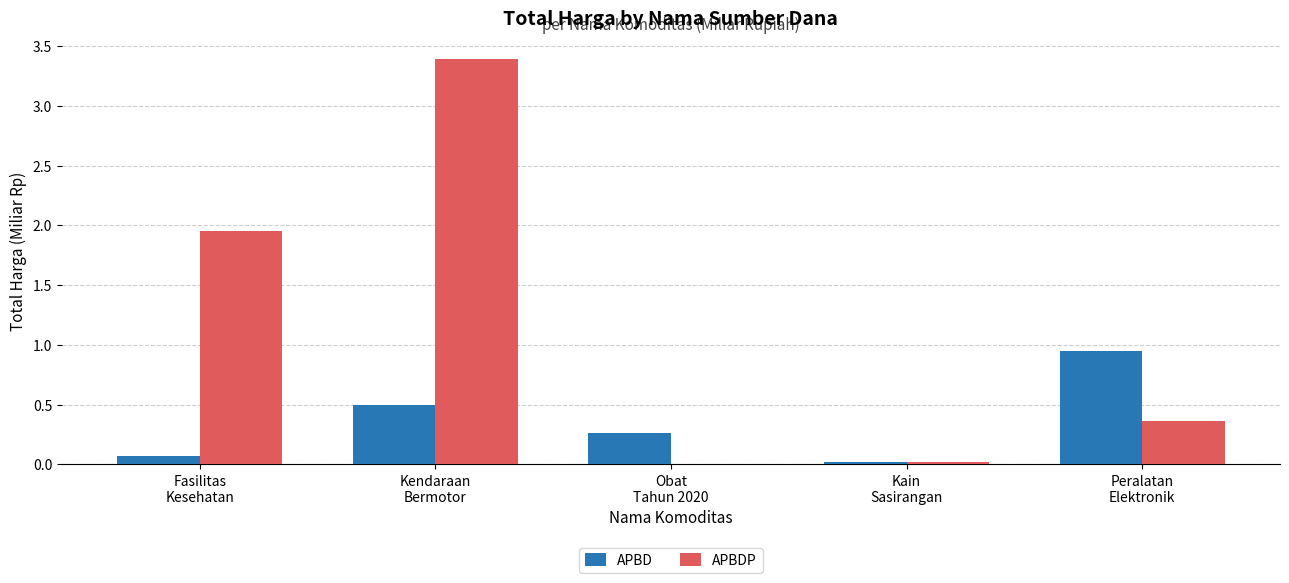

What is the spread (max minus min) of values at Kendaraan
Bermotor?

2.9